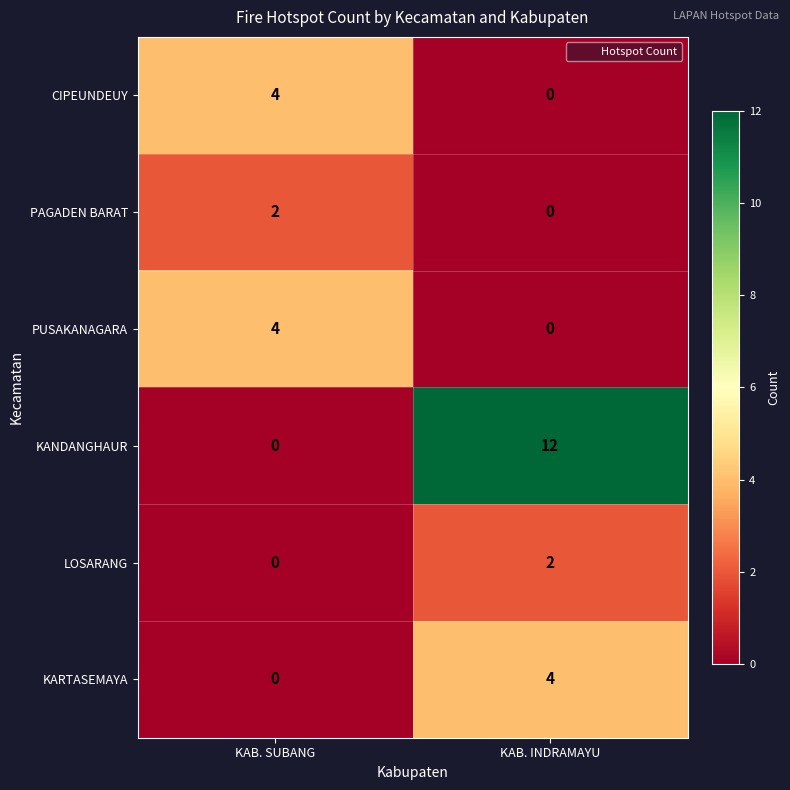

The PUSAKANAGARA series shows 0 at KAB. INDRAMAYU. True or false?

True